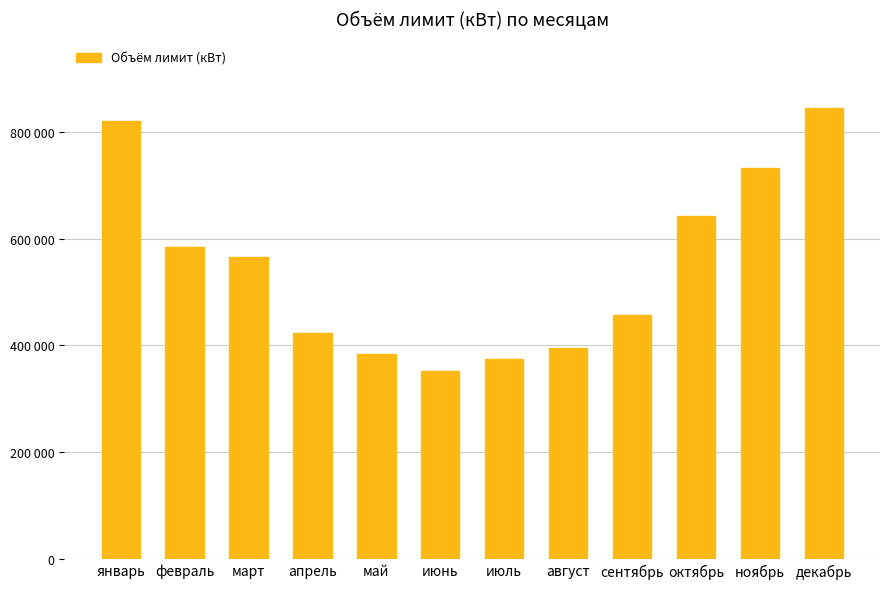

What is the difference between the values at август and сентябрь?

60800